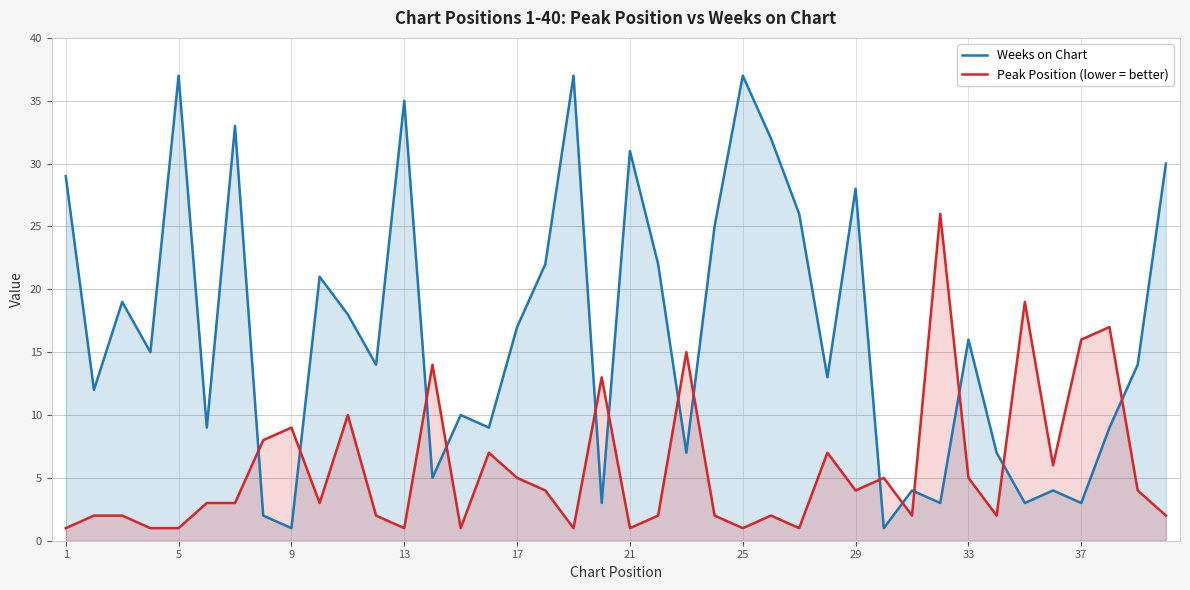

Which series changed the most between 5 and 21?

Weeks on Chart